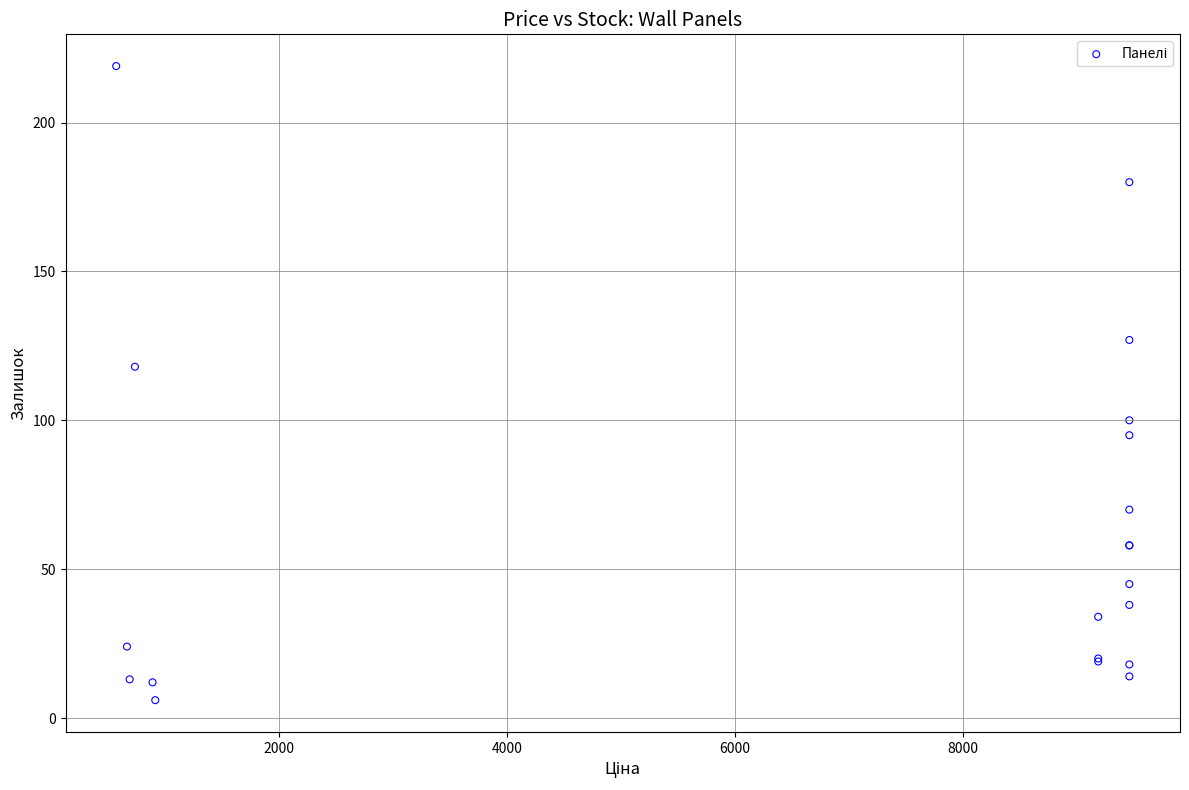

What Y value in the scatter plot is closest to 112?

118